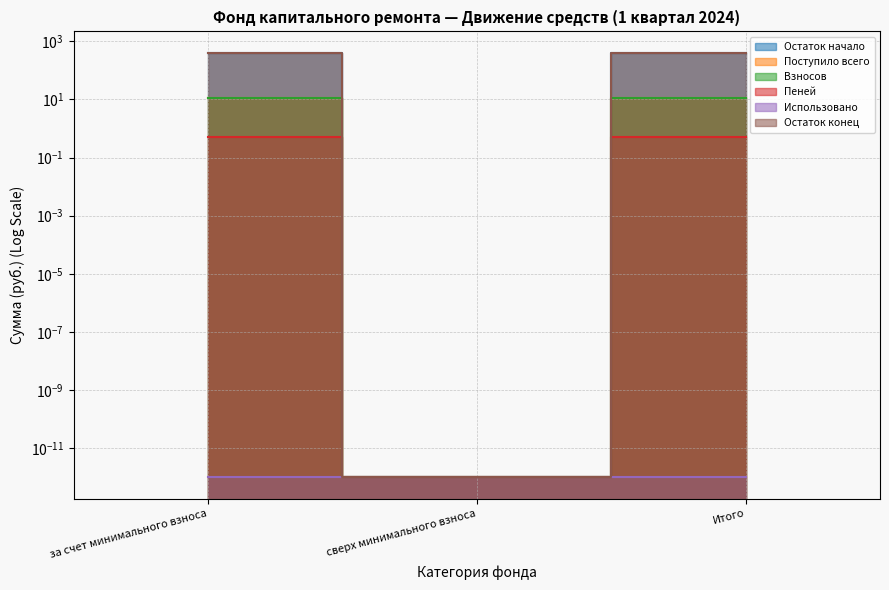

What is the maximum value shown in the chart?

406.3